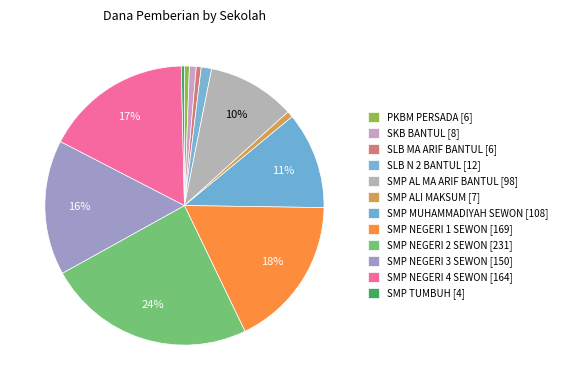

Which slice is the smallest?

SMP TUMBUH